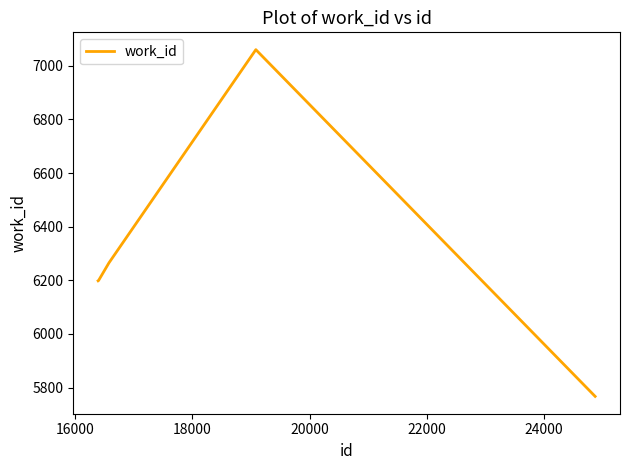

What is the sum of all values?

31489